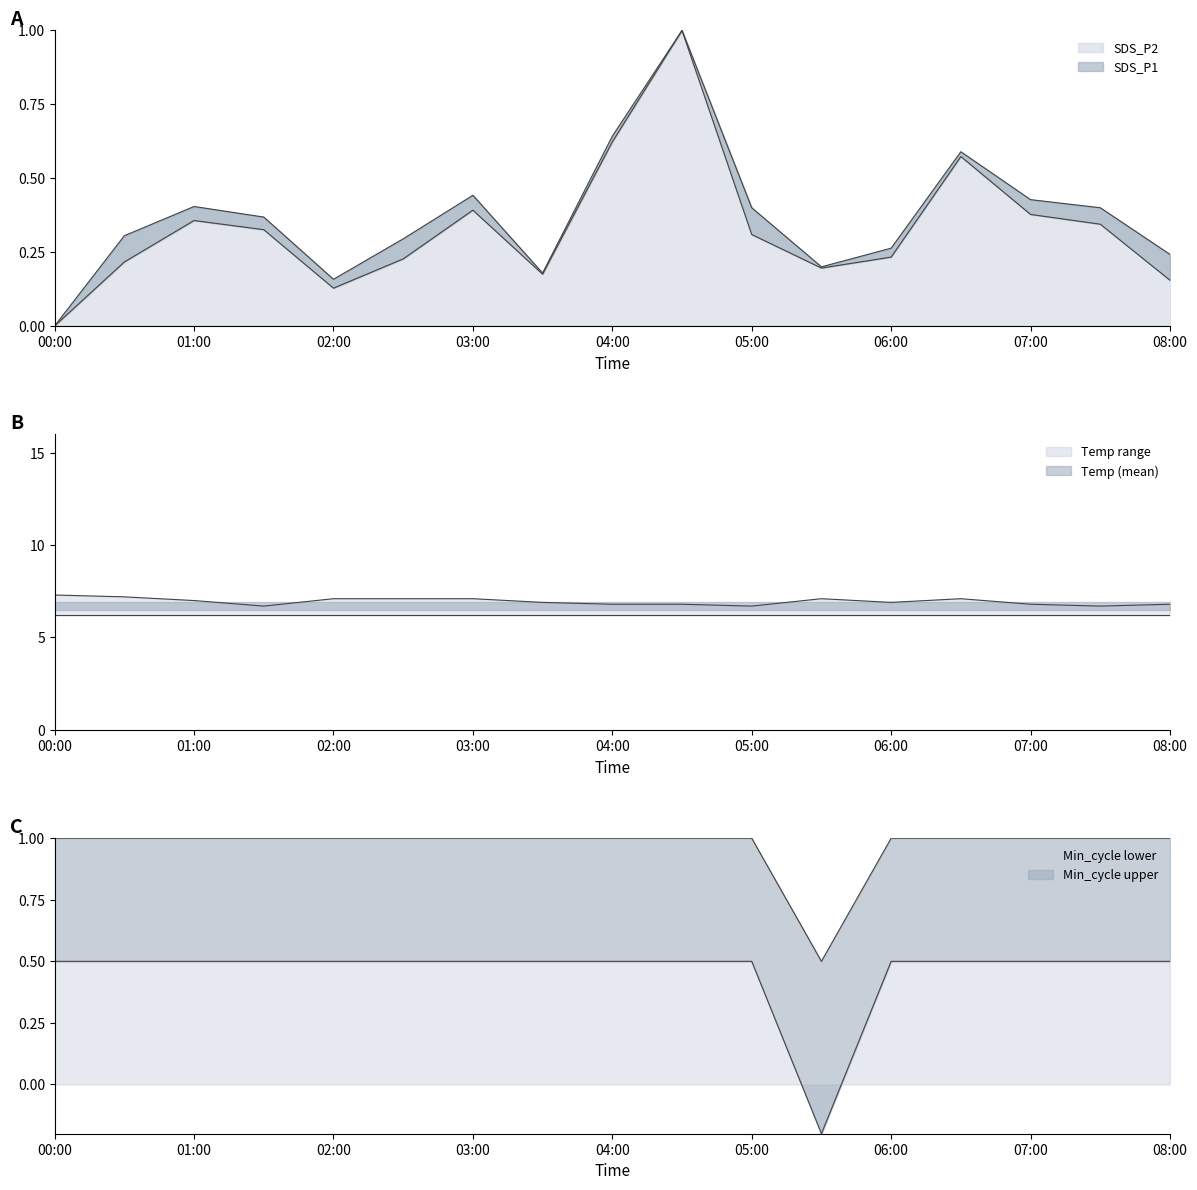

At how many categories does at least one series exceed 3?

17